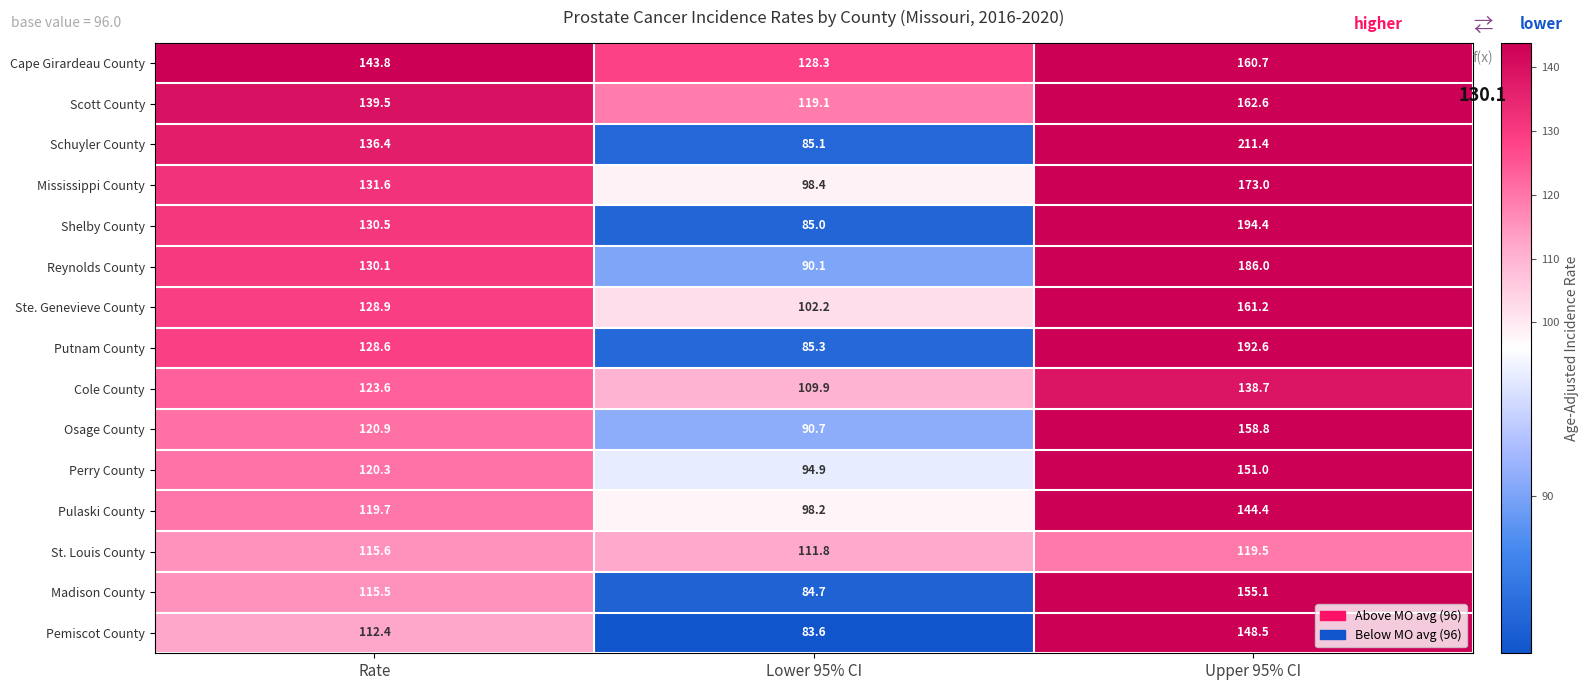

What is the difference between the maximum and minimum values in the Pemiscot County series?

64.9